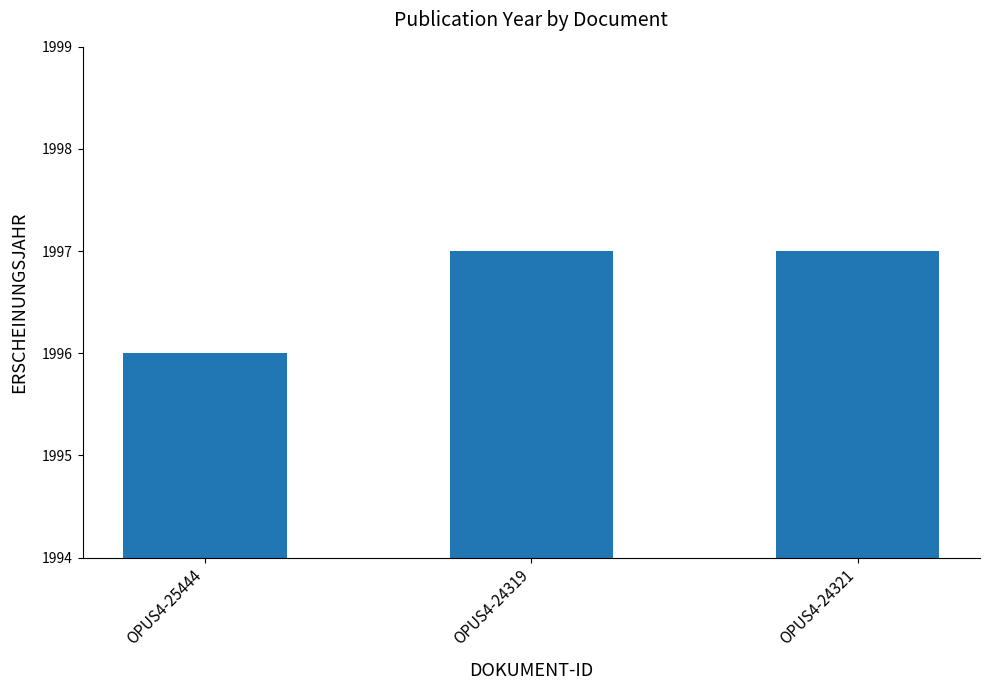

Which has a higher value, OPUS4-25444 or OPUS4-24319?

OPUS4-24319